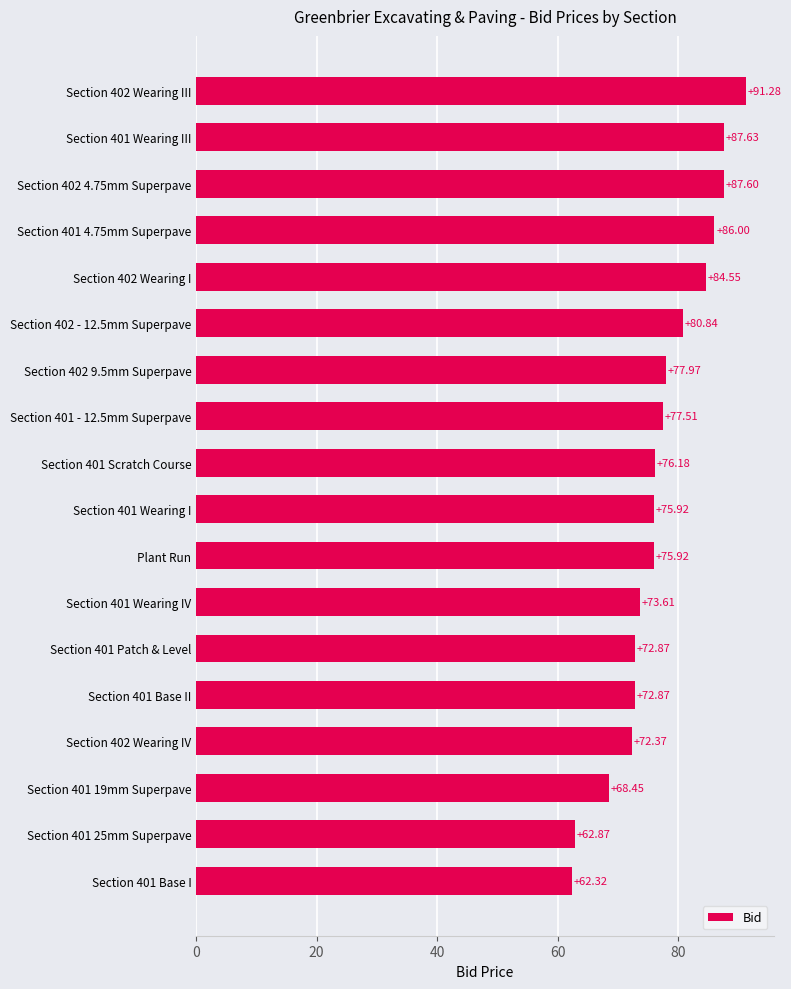

What is the sum of the values at Section 401 4.75mm Superpave and Section 401 Scratch Course?

162.2